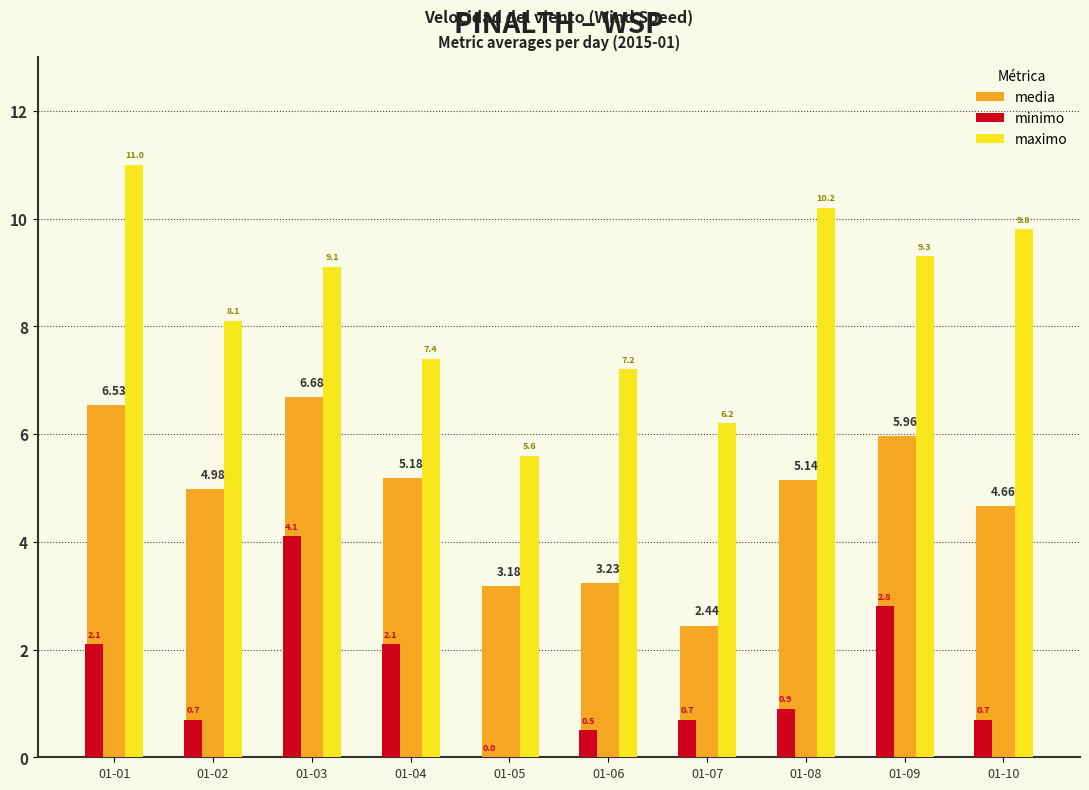

What is the sum of the maximo values at 01-09 and 01-04?

16.7